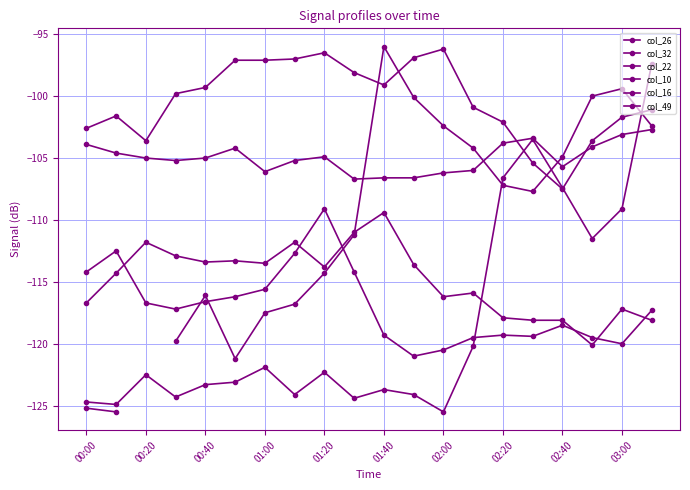

What is the average value of the col_10 series?

-100.4